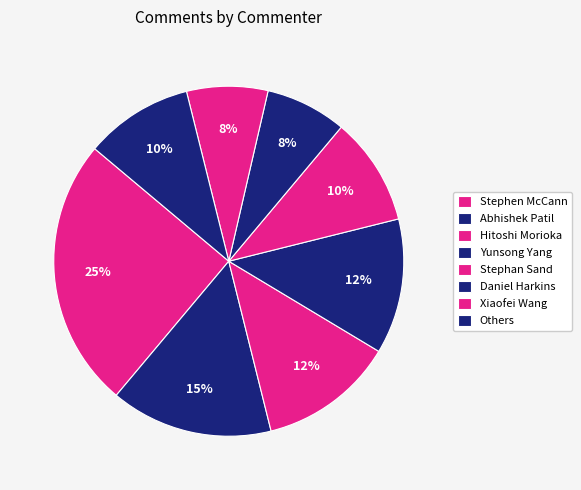

To the nearest percent, what is the combined percentage of Others and Abhishek Patil?

18%